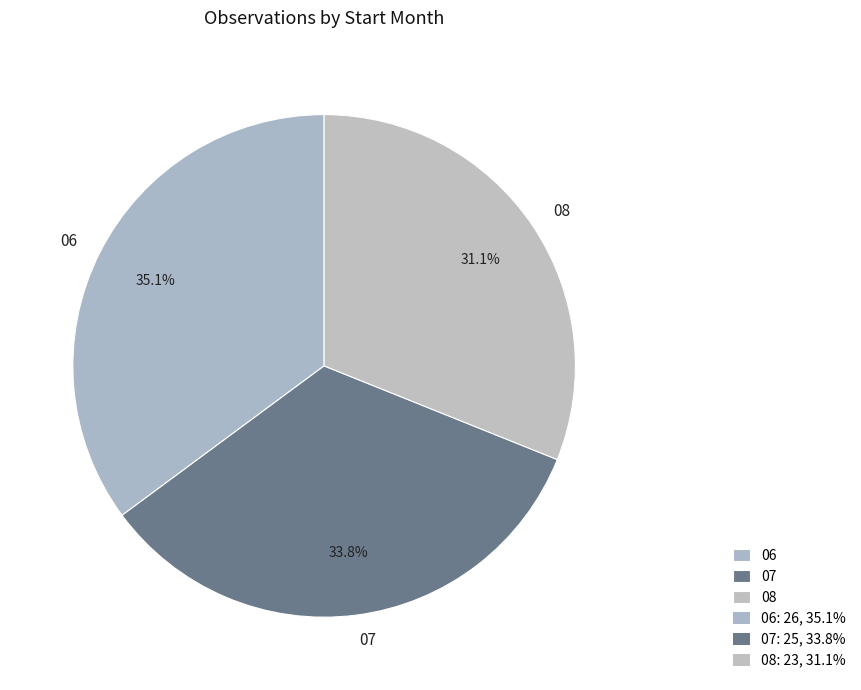

How many segments does this pie chart have?

3